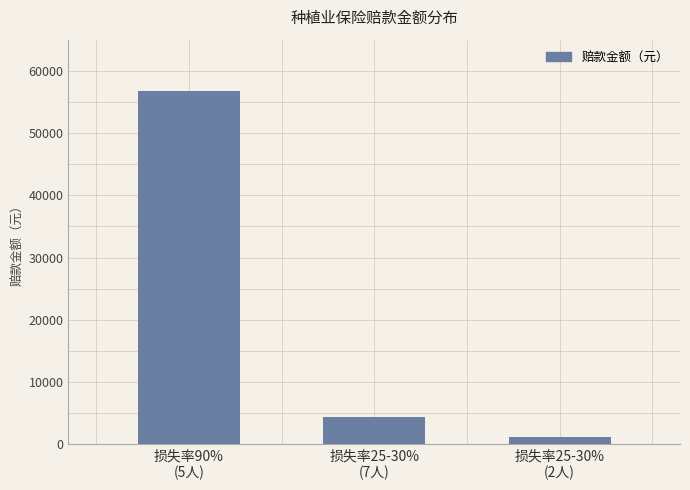

How many values are below 4435?

1